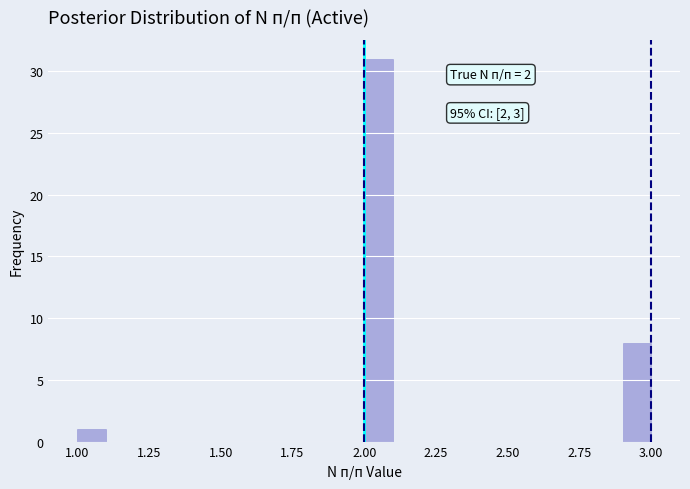

Read against the x-axis, roughly where is the centre of the tallest bar?

2.05